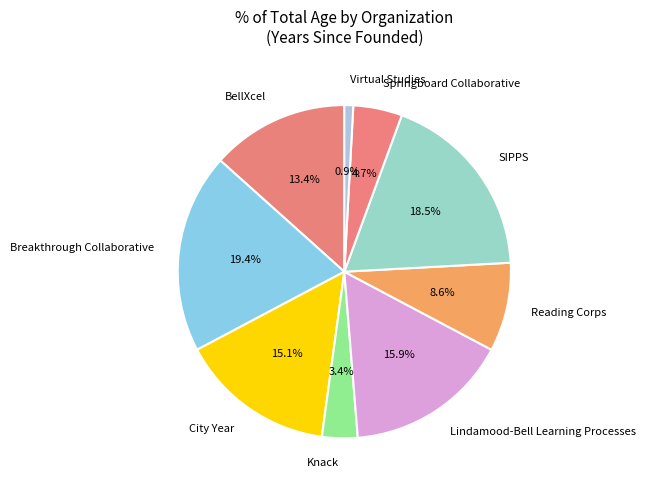

Which category has the smallest portion of the pie?

Virtual Studies